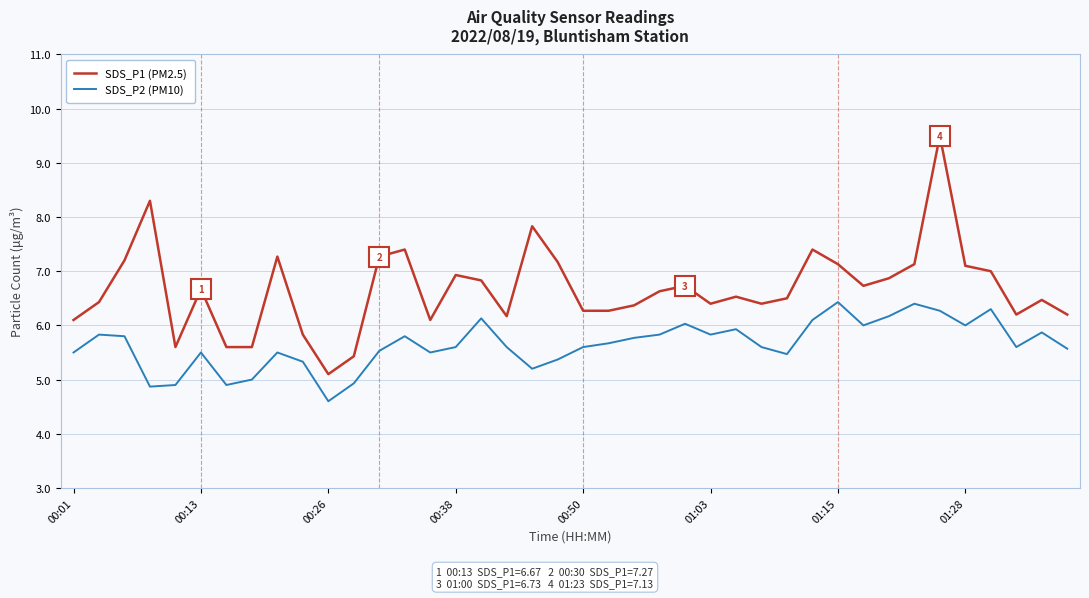

What is the difference between the maximum and minimum values in the SDS_P2 (PM10) series?

1.8